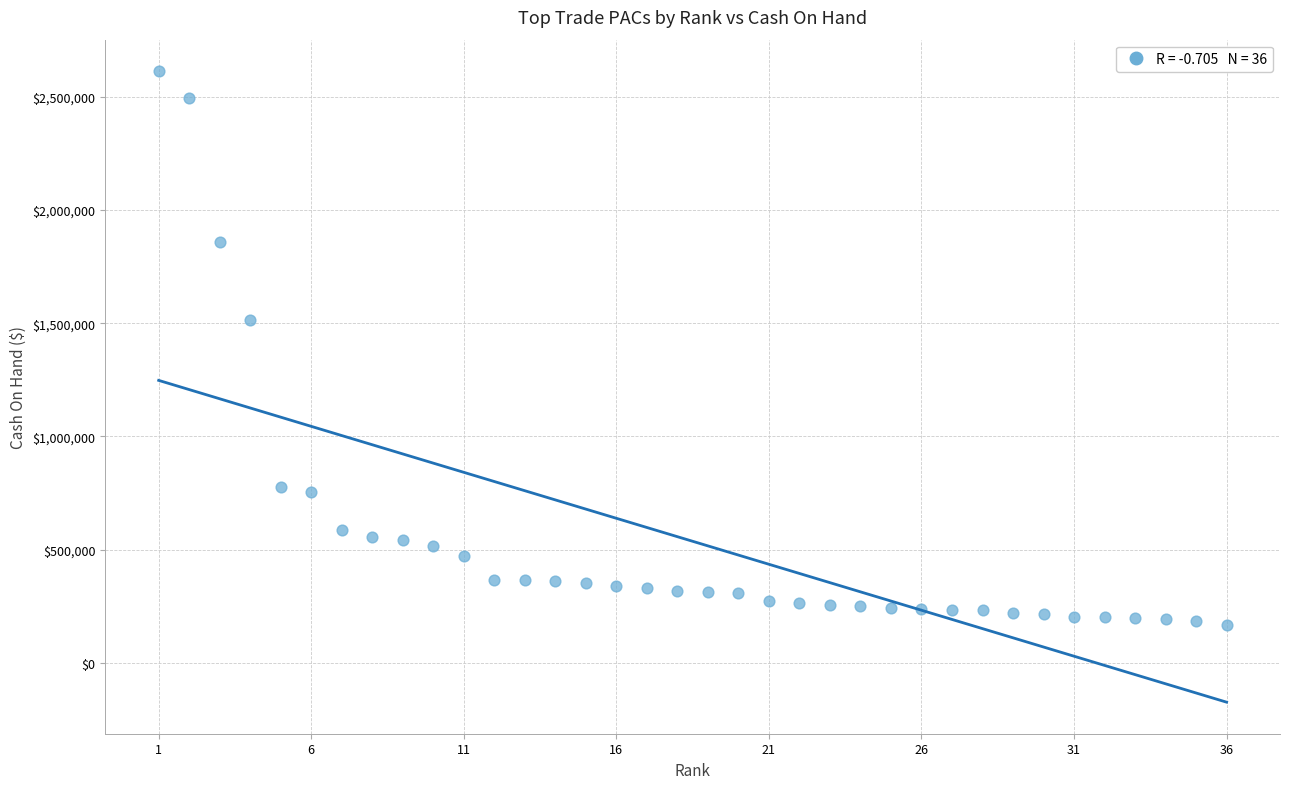

What Y value in the scatter plot is closest to 1390922?

1514496